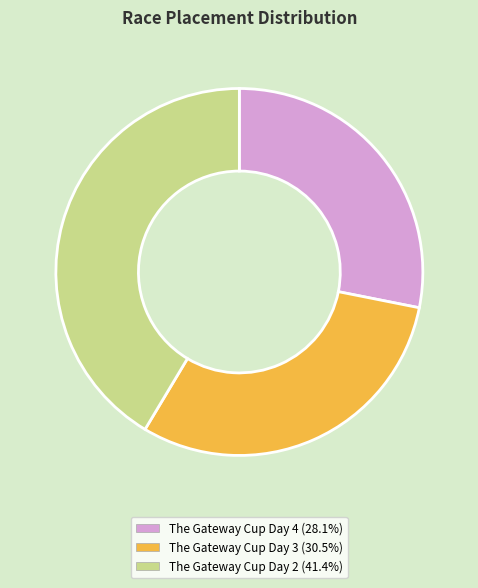

Which category has the smallest portion of the pie?

The Gateway Cup Day 4